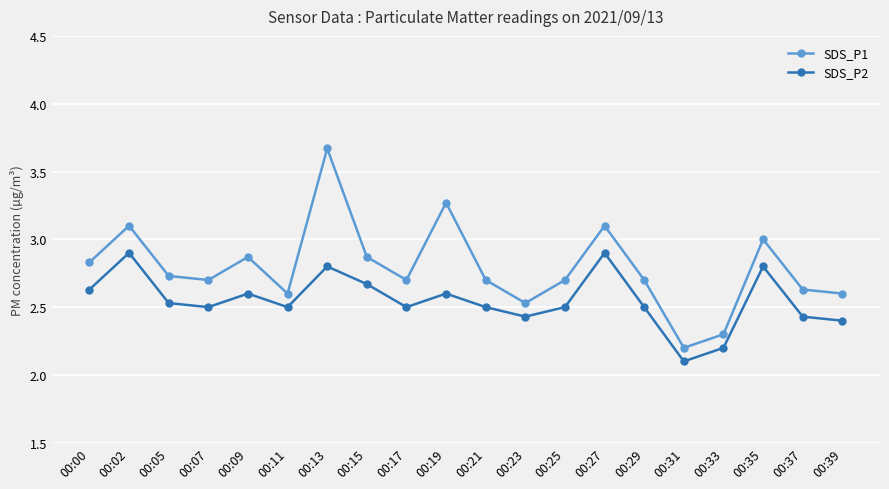

True or false: SDS_P2 has more than 1 points higher than both neighbors.

True